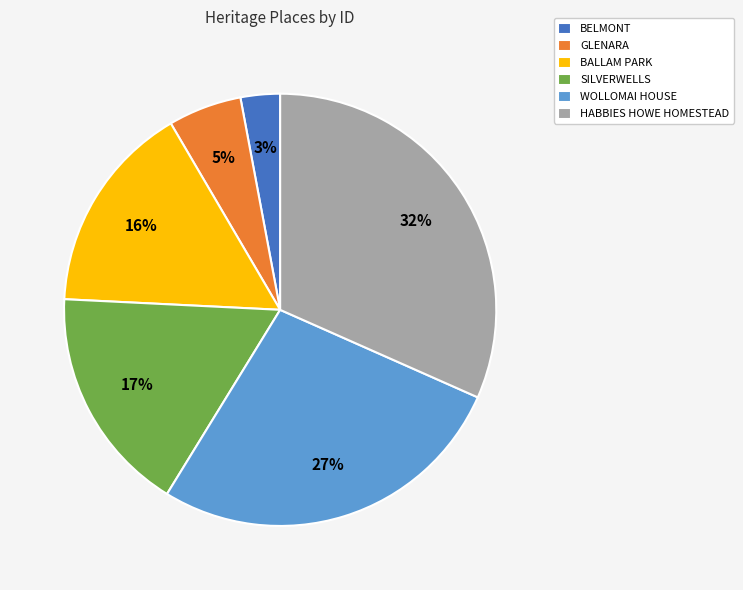

How many slices are in this pie chart?

6